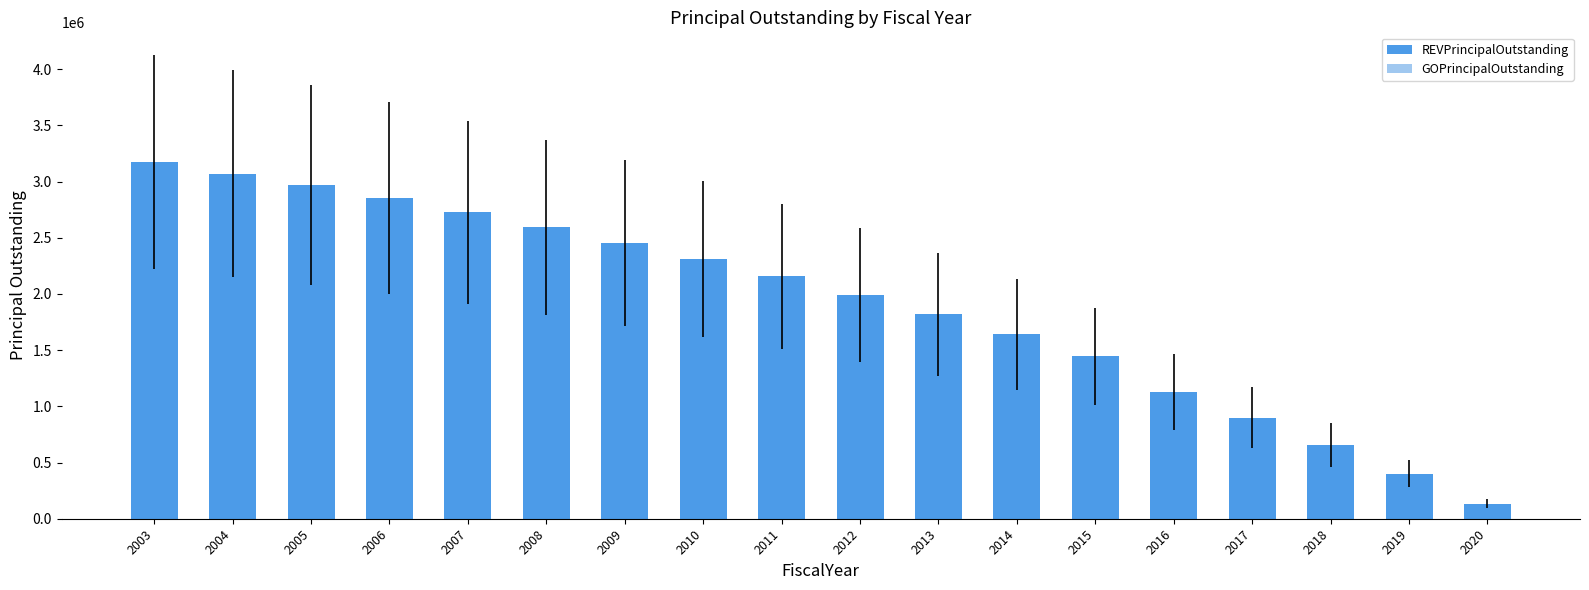

Are the bars horizontal?

No